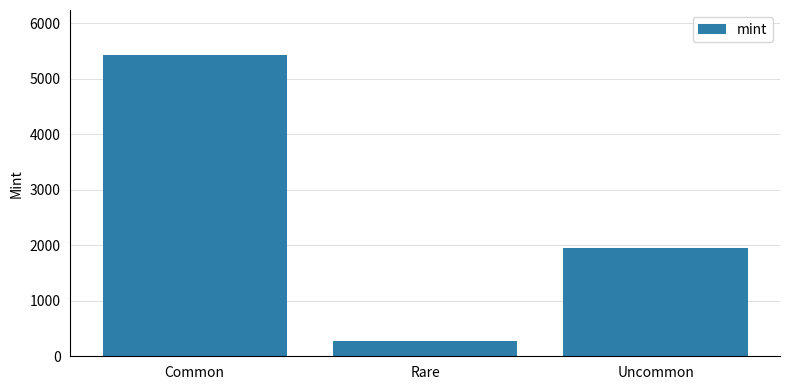

At which label is the value closest to 2847?

Uncommon